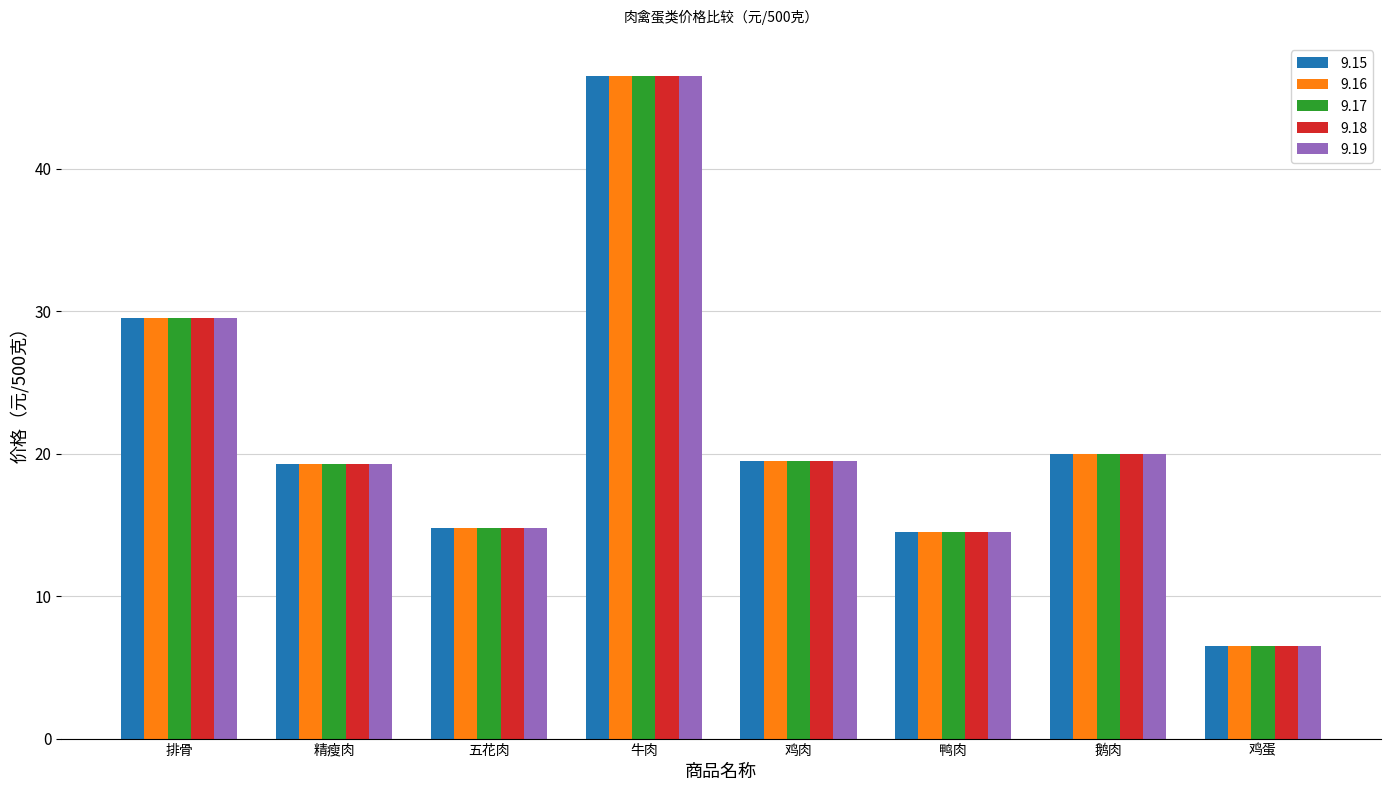

What is the label of the 5th bar from the left?

鸡肉